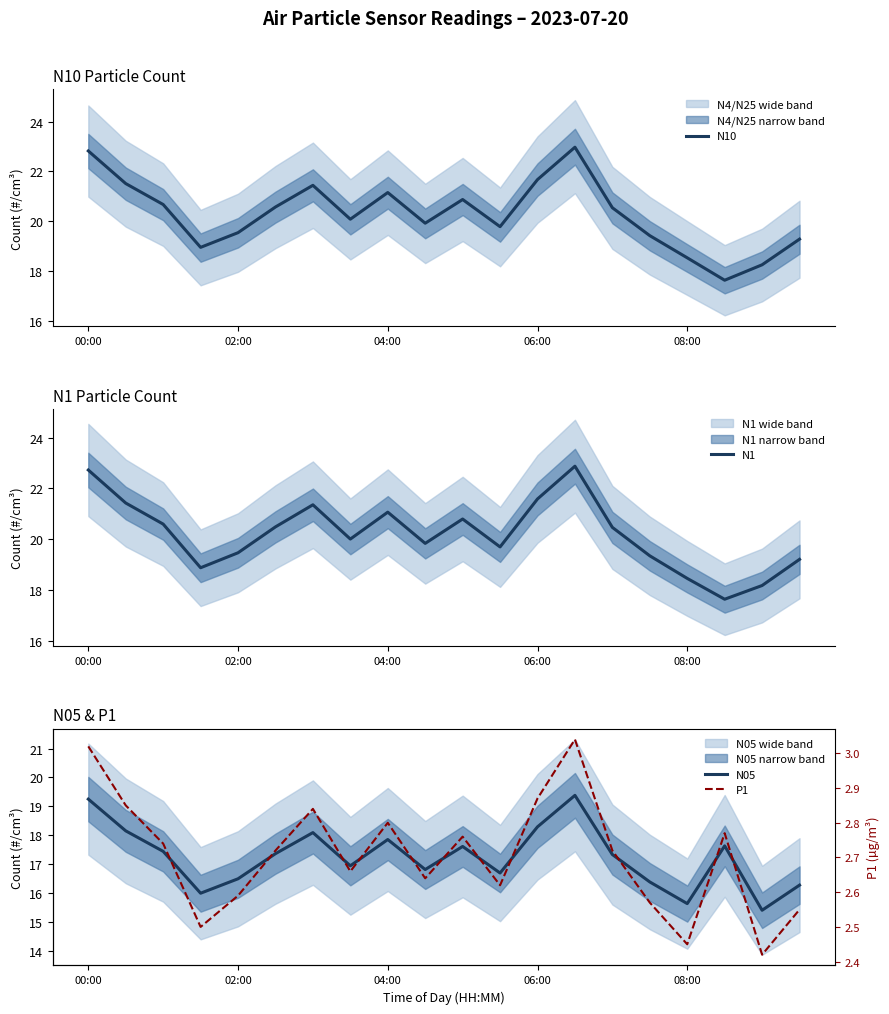

True or false: P1 and N05 intersect in this chart.

False